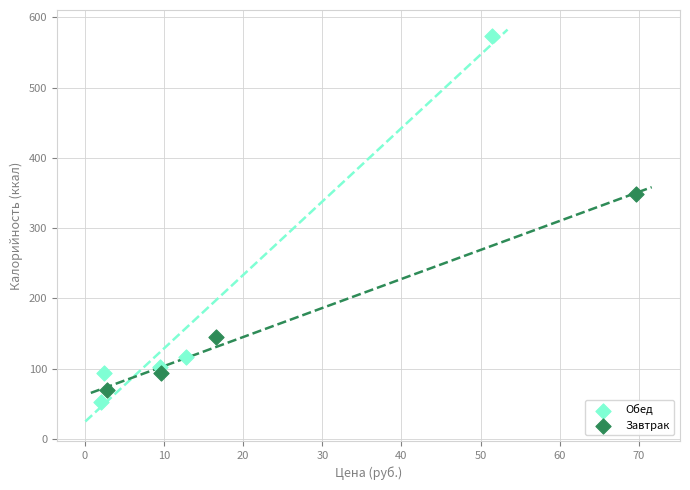

Which series has the widest spread of Y values?

Обед